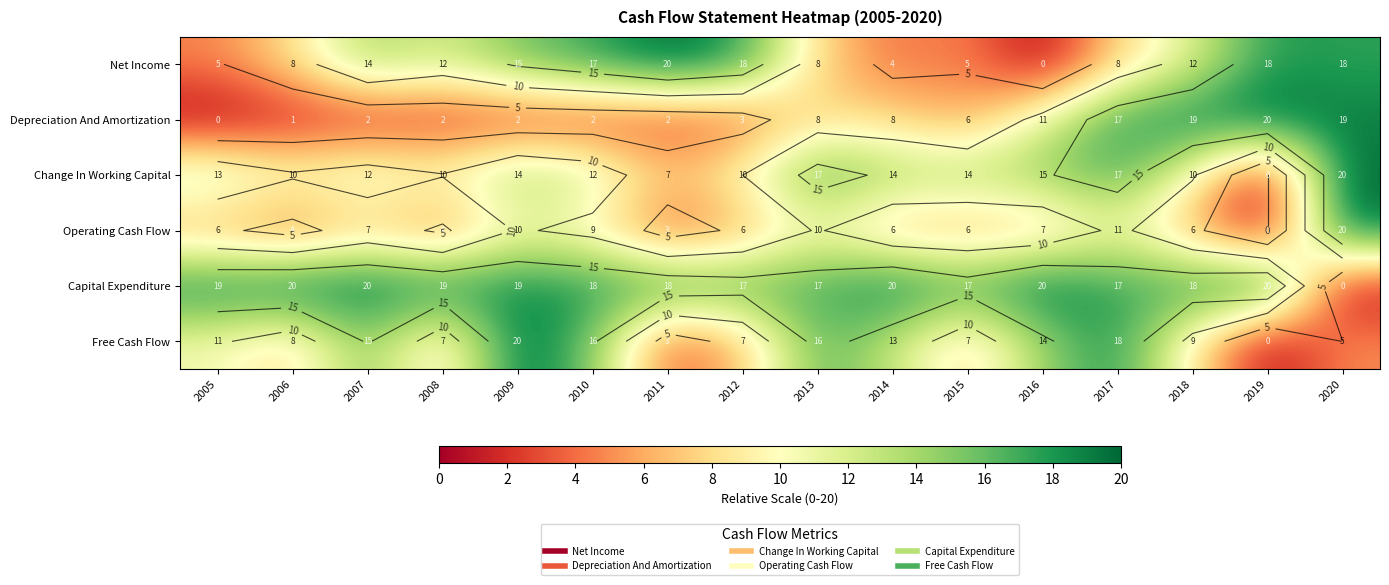

True or false: Depreciation And Amortization has a value of 2.0 at 2008.

True